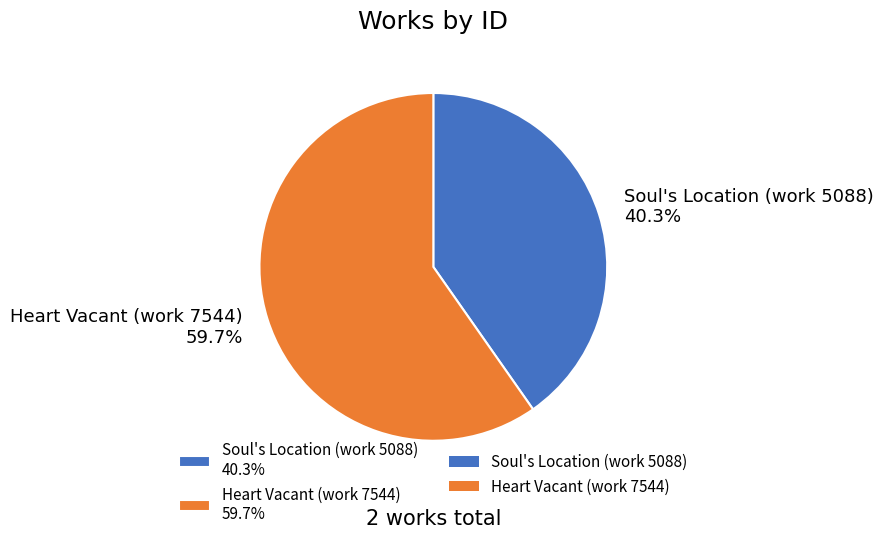

How many segments does this pie chart have?

2